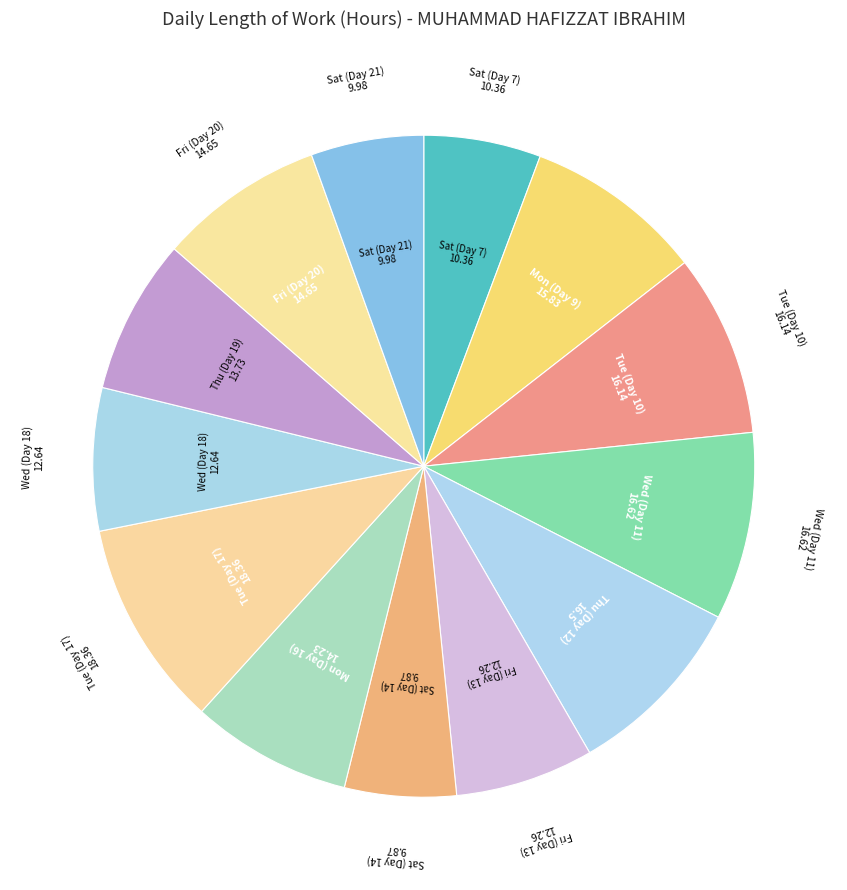

How many segments does this pie chart have?

13